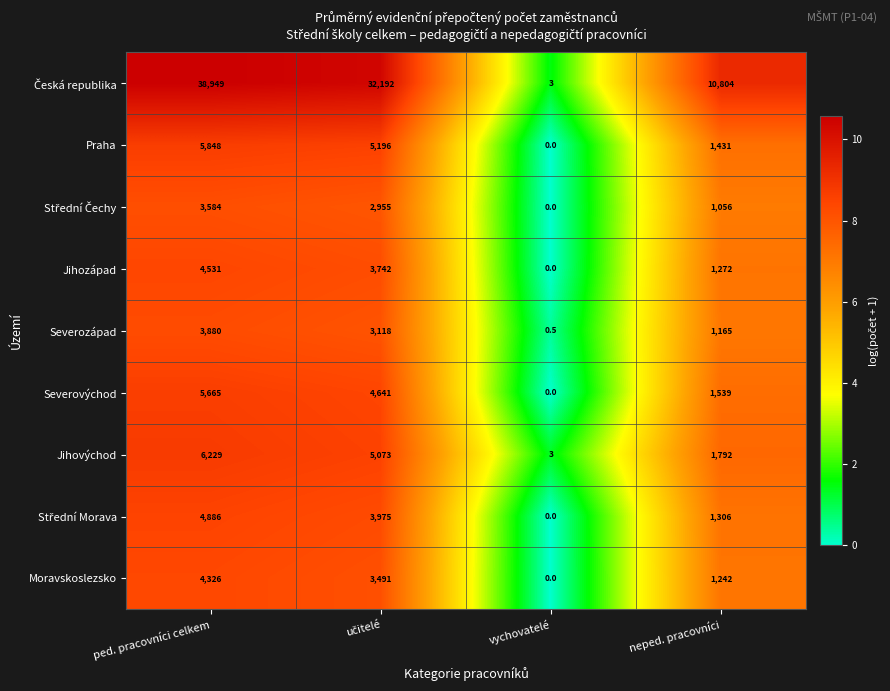

How many Jihovýchod values are between 1792 and 6229?

3